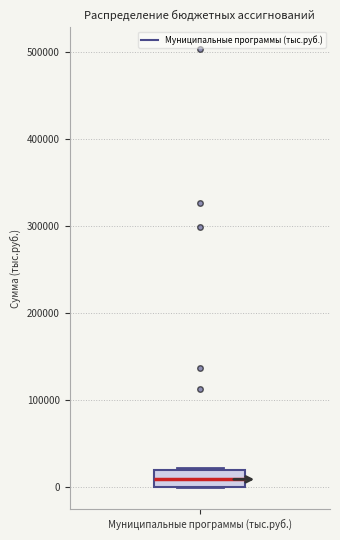

Read this box plot against the y-axis: the position of the median line, the range covered by the box, and the ends of both whiskers. The values are not printed on the chart, so give them approximately, as read against the axis.

median 10000, box 0 to 20000, whiskers 0 to 20000